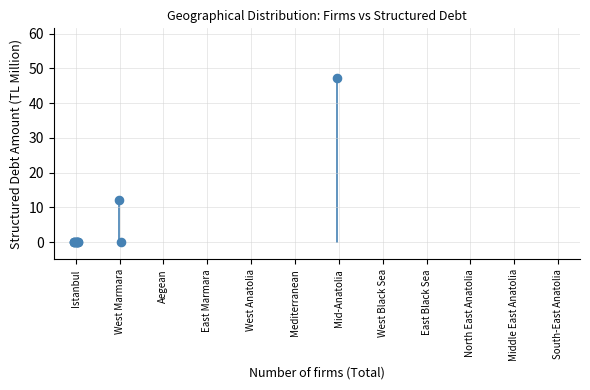

What Y value in the scatter plot is closest to 23?

12.0